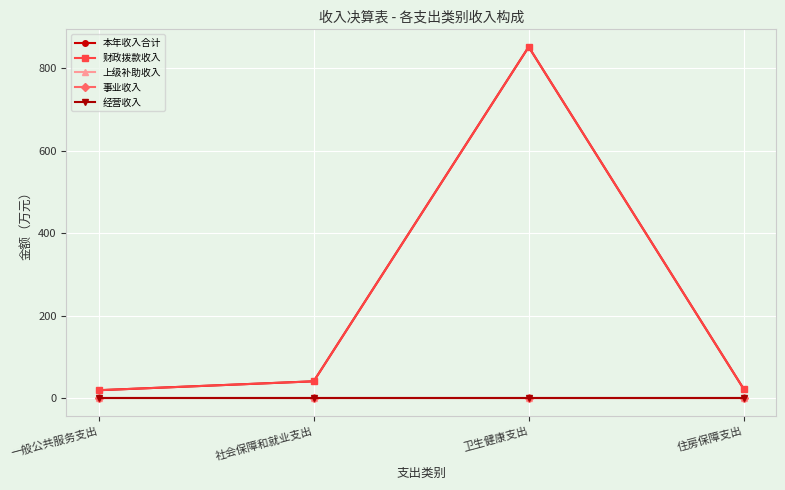

Reading right to left, extract all data points from this chart.

本年收入合计: 住房保障支出=22.1	卫生健康支出=852.2	社会保障和就业支出=40.6	一般公共服务支出=19.0
财政拨款收入: 住房保障支出=22.1	卫生健康支出=852.2	社会保障和就业支出=40.6	一般公共服务支出=19.0
上级补助收入: 住房保障支出=0.0	卫生健康支出=0.0	社会保障和就业支出=0.0	一般公共服务支出=0.0
事业收入: 住房保障支出=0.0	卫生健康支出=0.0	社会保障和就业支出=0.0	一般公共服务支出=0.0
经营收入: 住房保障支出=0.0	卫生健康支出=0.0	社会保障和就业支出=0.0	一般公共服务支出=0.0